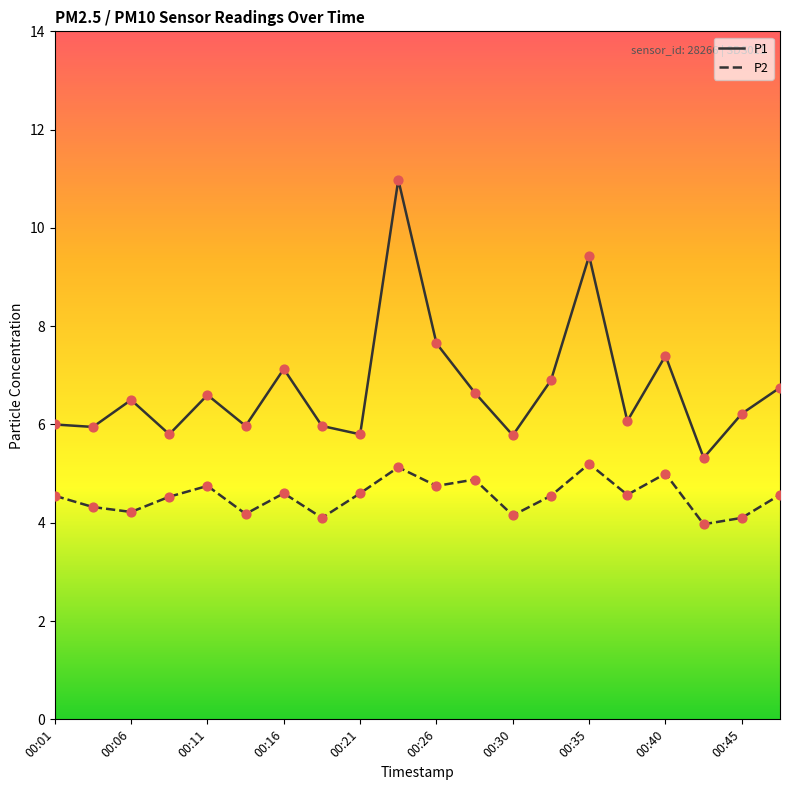

At how many categories does at least one series exceed 9?

2